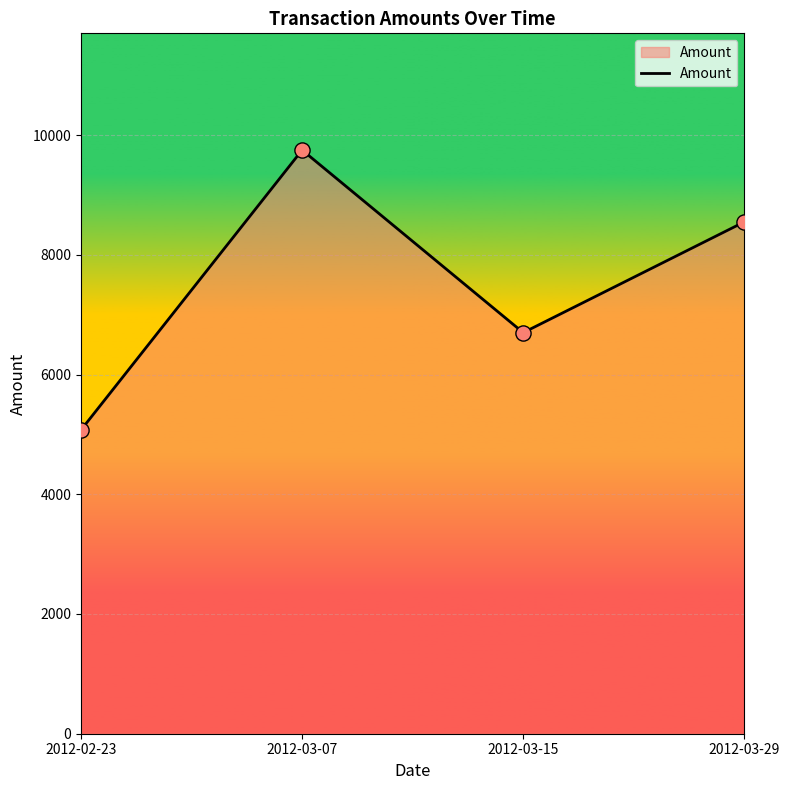

What is the change in value from 2012-03-15 to 2012-03-29?

+1850